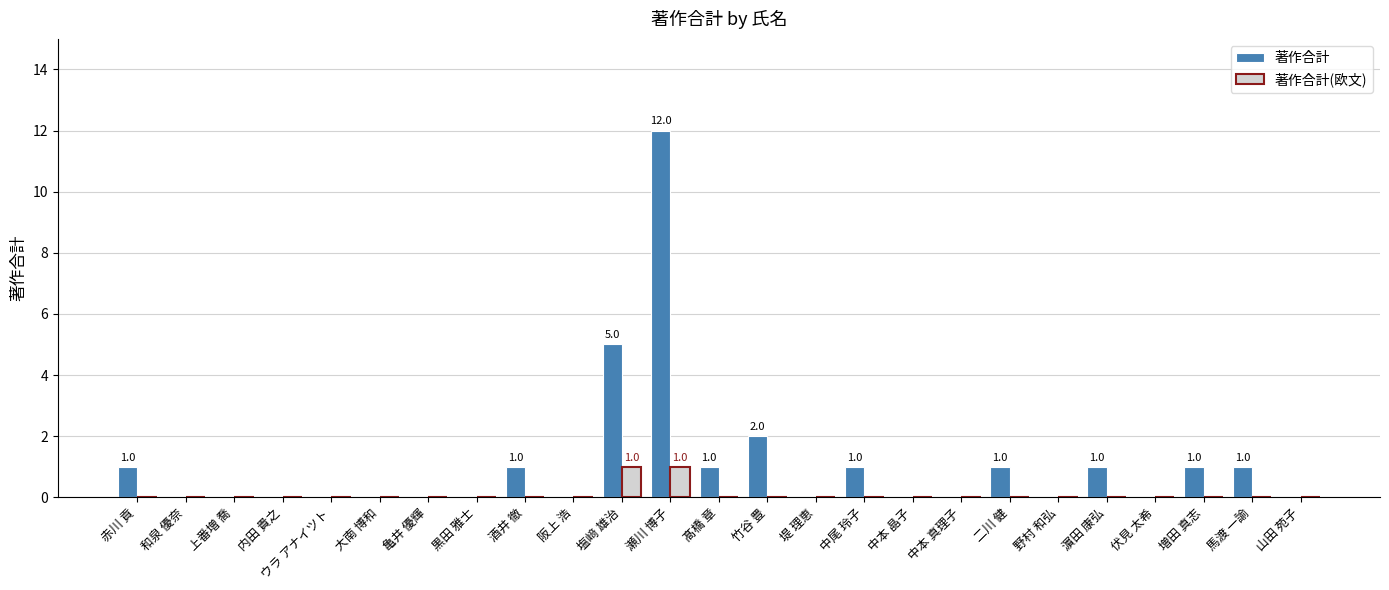

How many categories are shown in the chart?

25